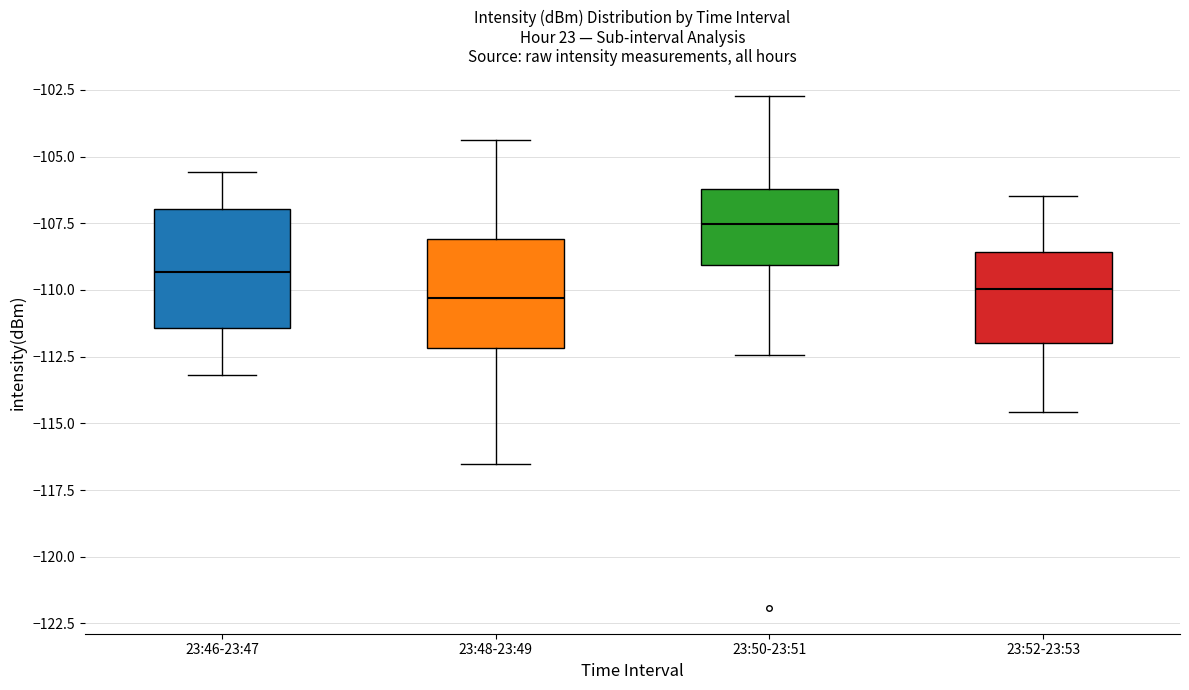

Reading left to right, transcribe this box plot: for each box, give where its median line is, the range the box spans, and where its two whiskers end, as read against the y-axis. The values are not printed on the chart, so give them approximately, as read against the axis.

23:46-23:47: median -109.5, box -111.5 to -107.0, whiskers -113.0 to -105.5
23:48-23:49: median -110.5, box -112.0 to -108.0, whiskers -116.5 to -104.5
23:50-23:51: median -107.5, box -109.0 to -106.0, whiskers -112.5 to -102.5
23:52-23:53: median -110.0, box -112.0 to -108.5, whiskers -114.5 to -106.5